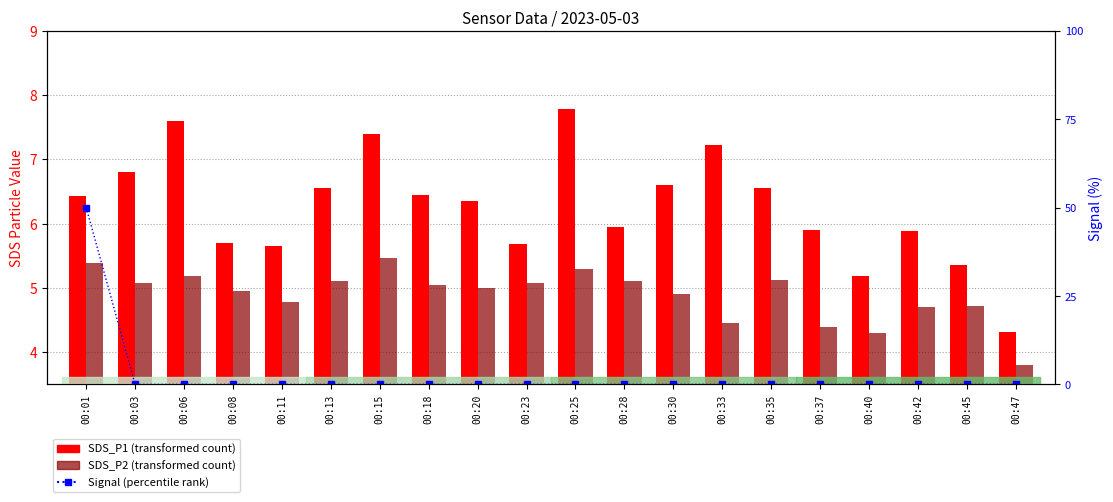

How many data points does each series have?

20